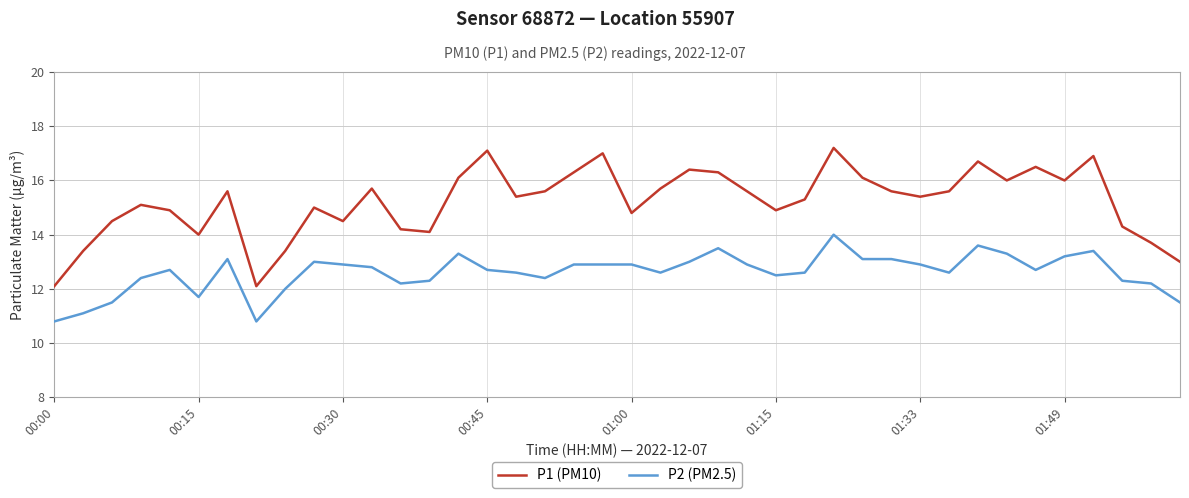

True or false: P1 (PM10) and P2 (PM2.5) intersect in this chart.

False